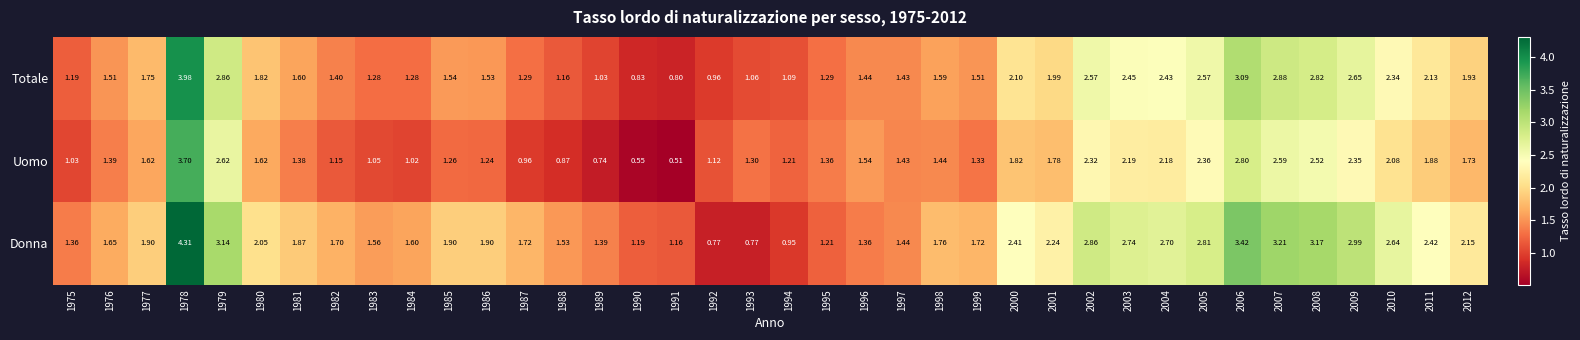

Which series has the largest total across all categories?

Donna